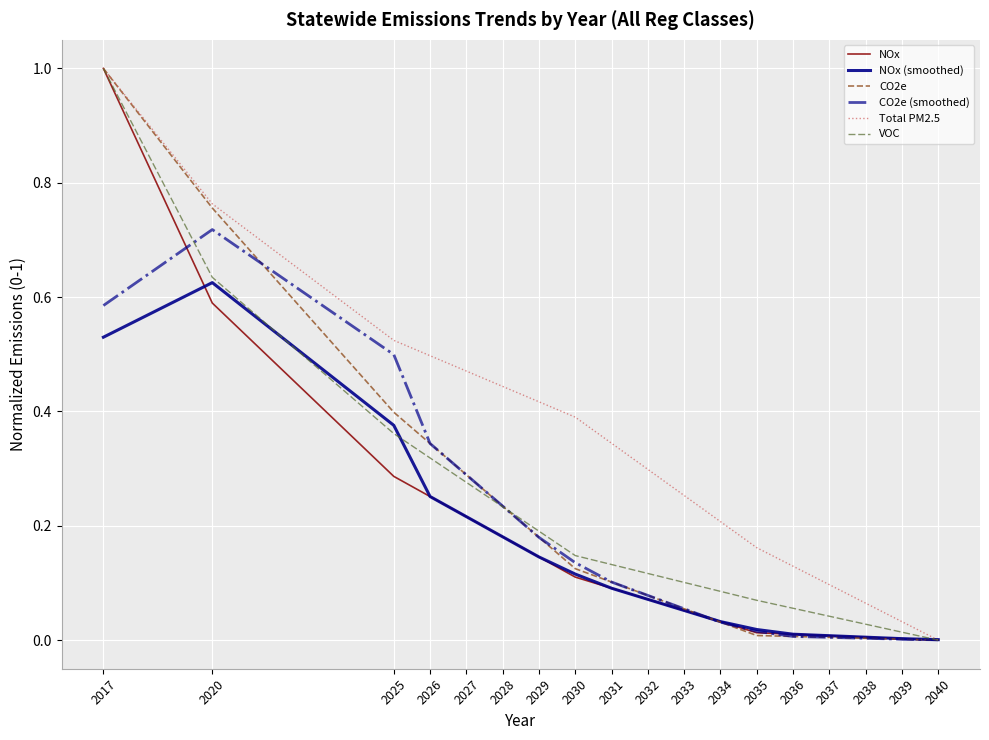

The NOx series shows 0.6 at 2020. True or false?

True